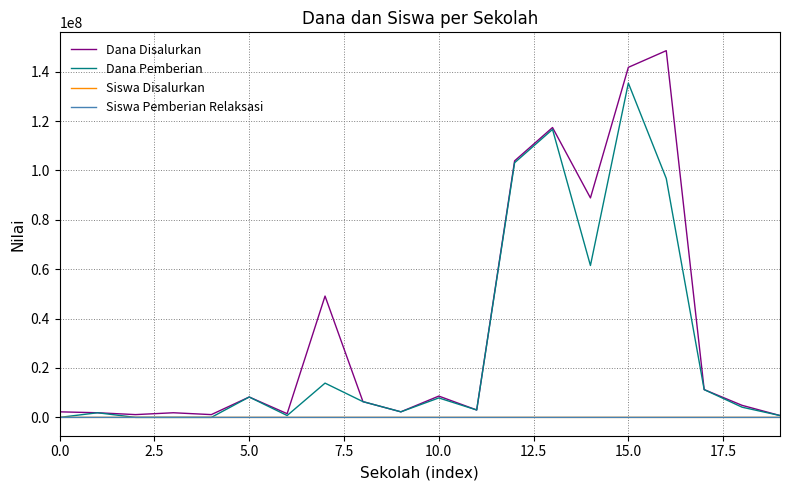

What is the greatest value displayed?

148500000